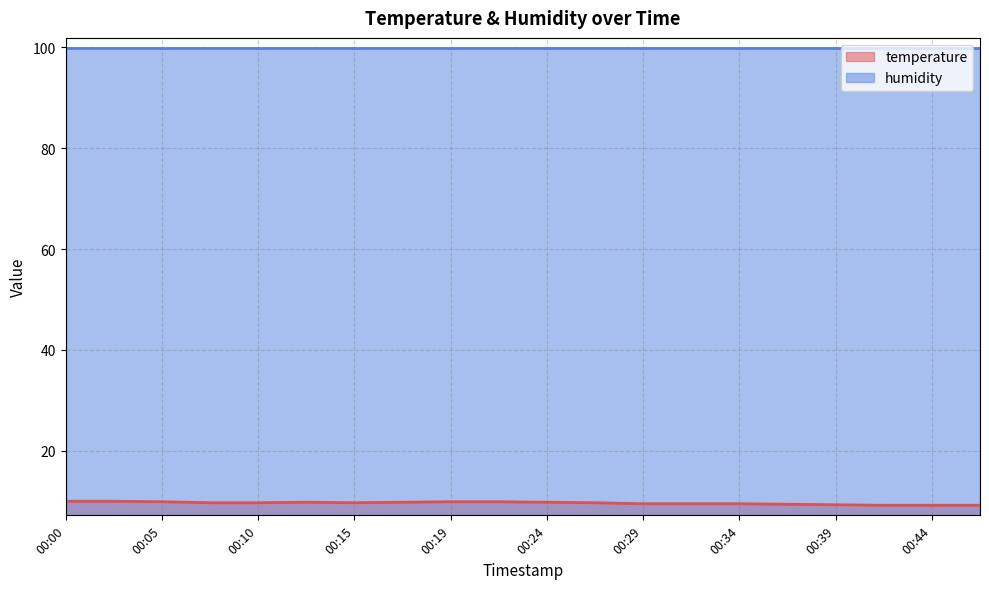

Read the value at 00:34.

9.5